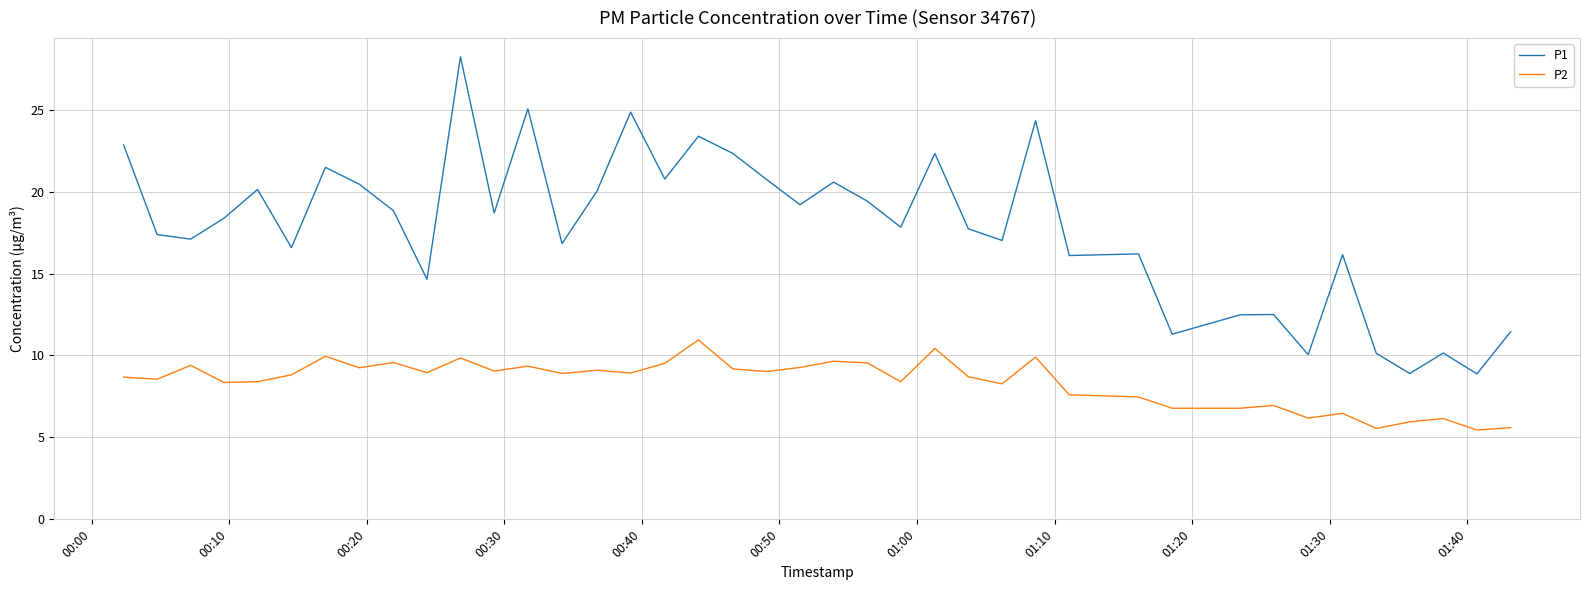

True or false: P2 and P1 intersect in this chart.

False